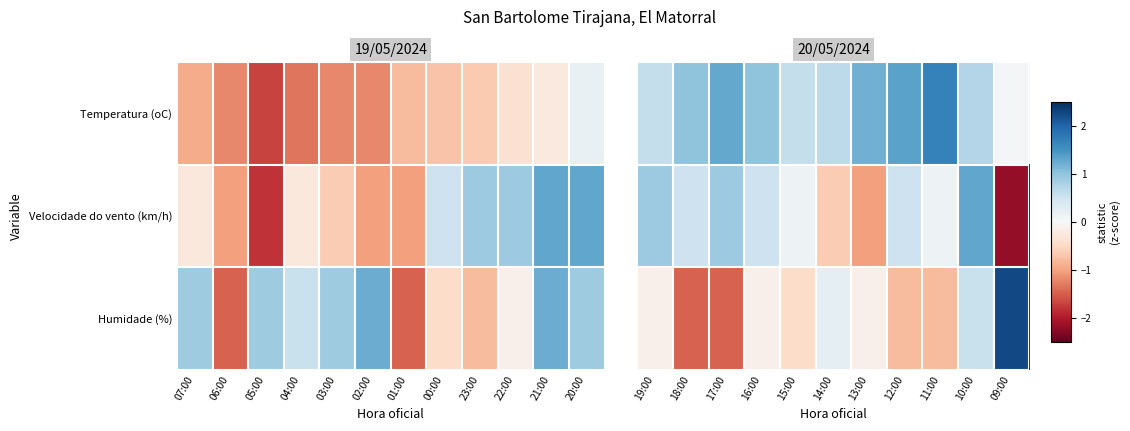

How many distinct data groups are displayed?

3